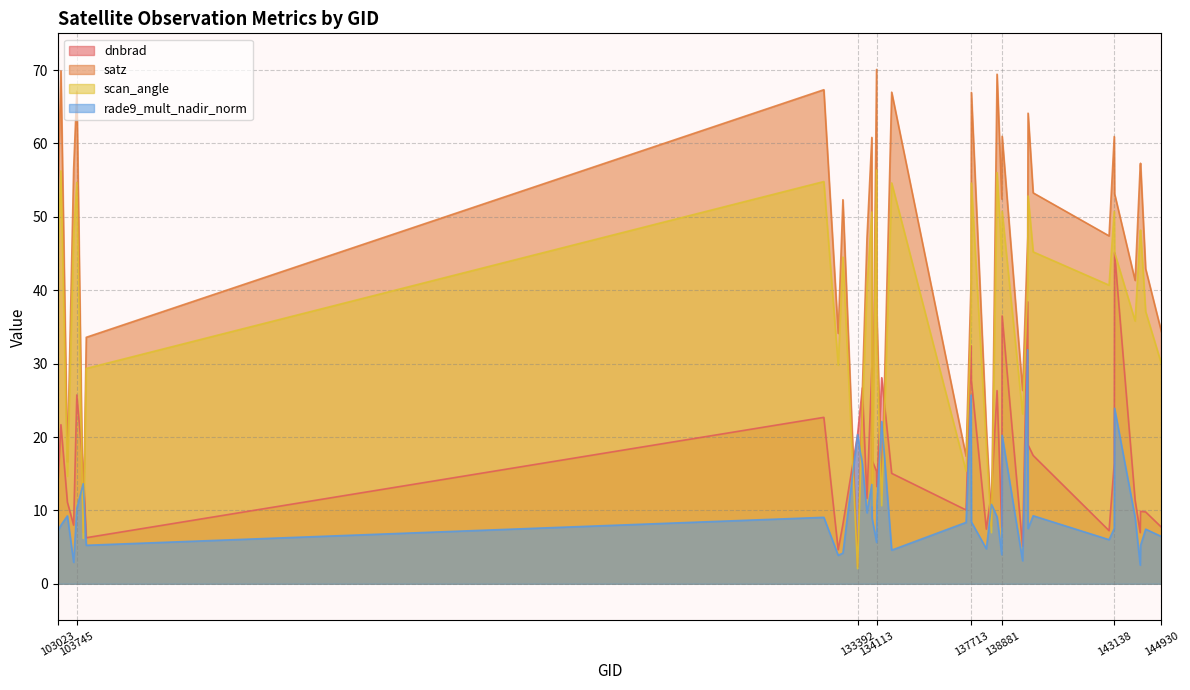

What is the maximum value for scan_angle?

56.4